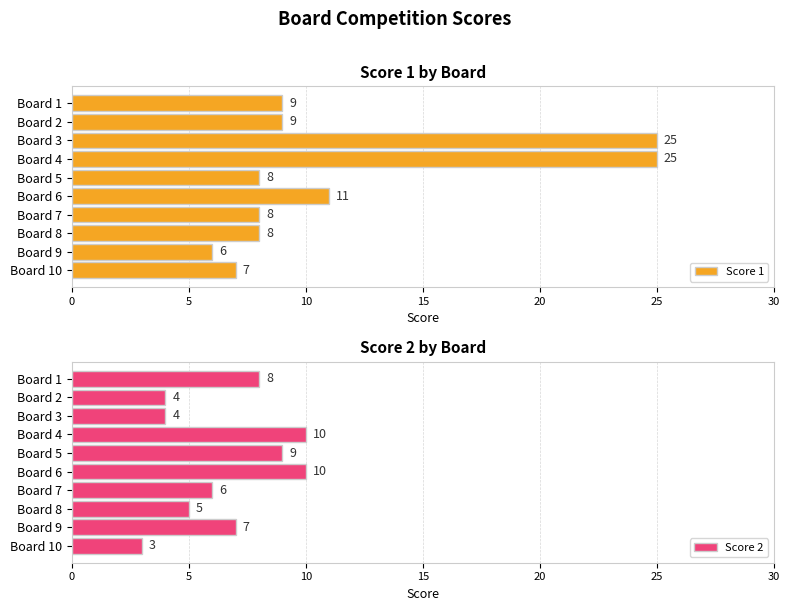

Does the chart contain any negative values?

No